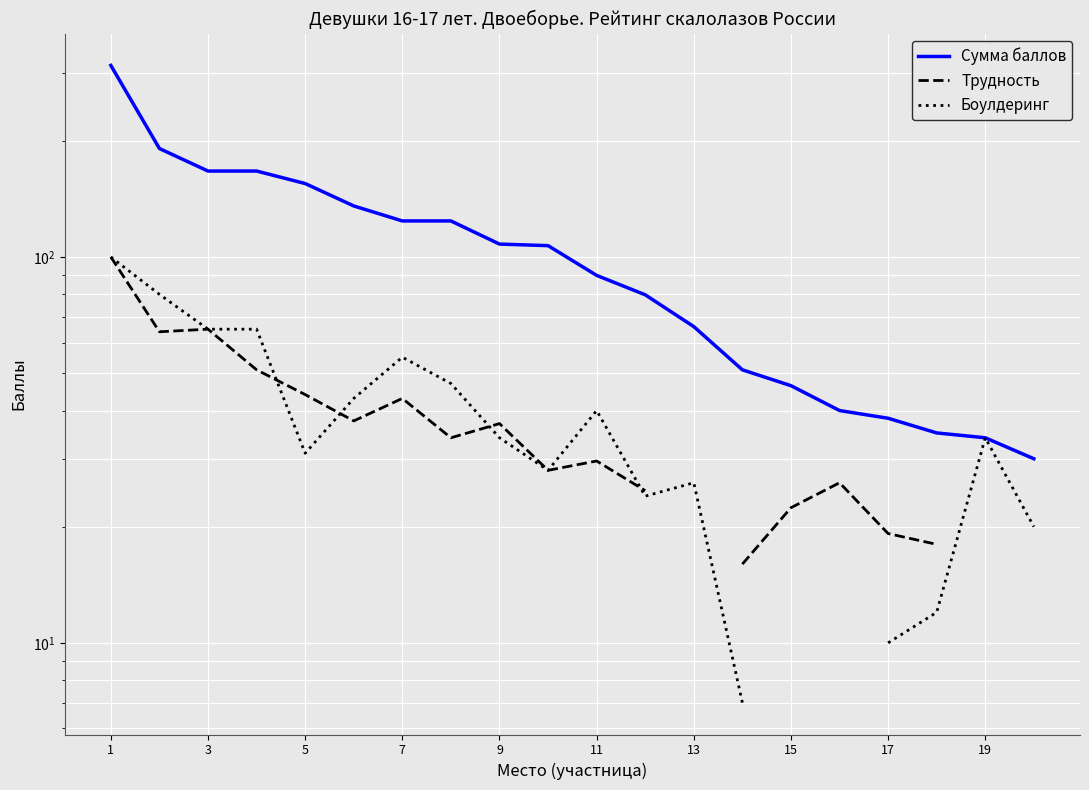

True or false: Сумма баллов and Трудность cross at least once.

False